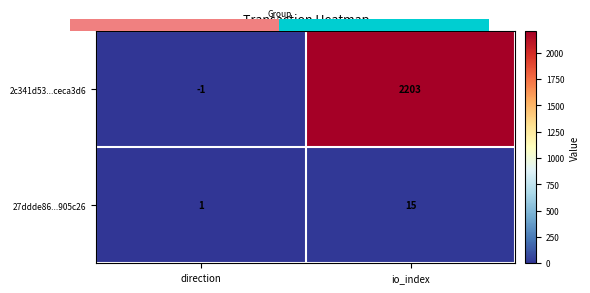

Is it true that 27ddde86...905c26 equals 15 at io_index?

True